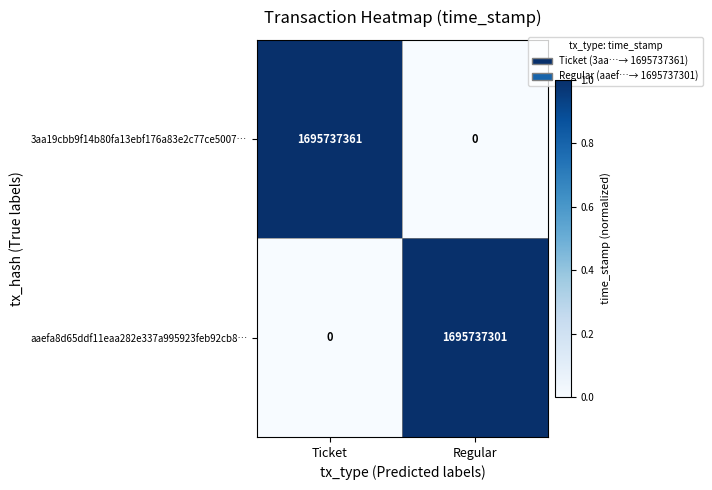

Rank the series at Regular from lowest to highest value.

3aa19cbb9f14b80fa13ebf176a83e2c77ce5007…, aaefa8d65ddf11eaa282e337a995923feb92cb8…